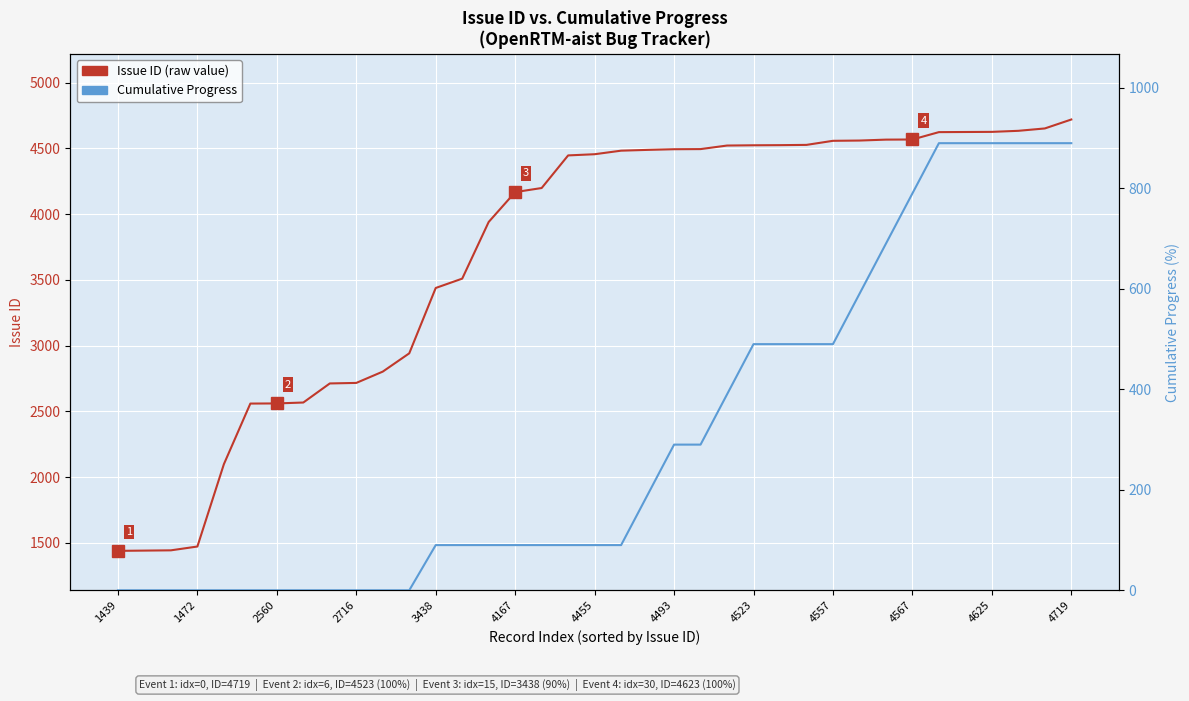

Reading left to right, what are all the values shown in this chart?

Issue ID (raw value): 1439	1441	1443	1472	2098	2559	2560	2567	2712	2716	2802	2941	3438	3509	3940	4167	4198	4446	4455	4482	4488	4493	4494	4521	4523	4524	4526	4557	4559	4566	4567	4623	4624	4625	4633	4651	4719
Cumulative Progress: 0	0	0	0	0	0	0	0	0	0	0	0	90	90	90	90	90	90	90	90	190	290	290	390	490	490	490	490	590	690	790	890	890	890	890	890	890